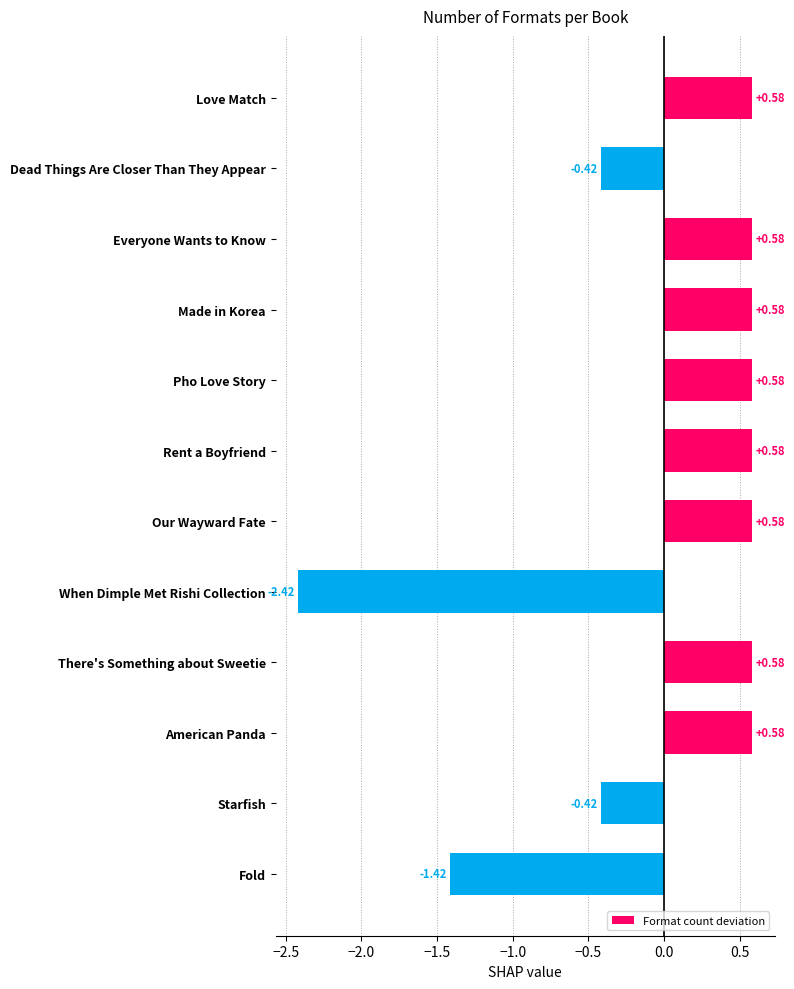

Does the chart contain any negative values?

Yes